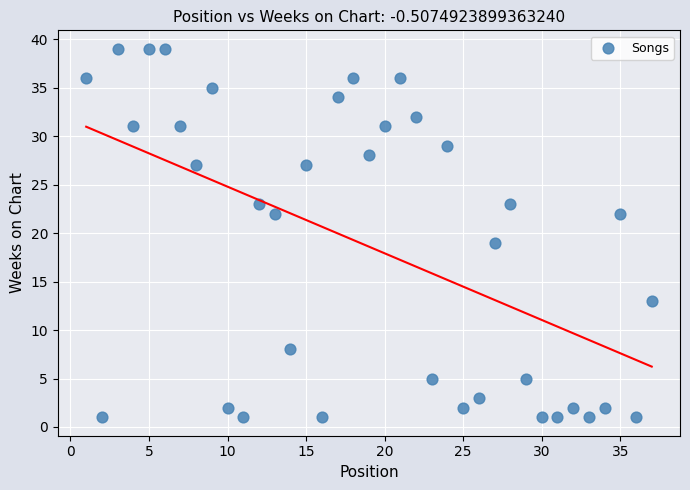

What is the range of X values (max minus min)?

36